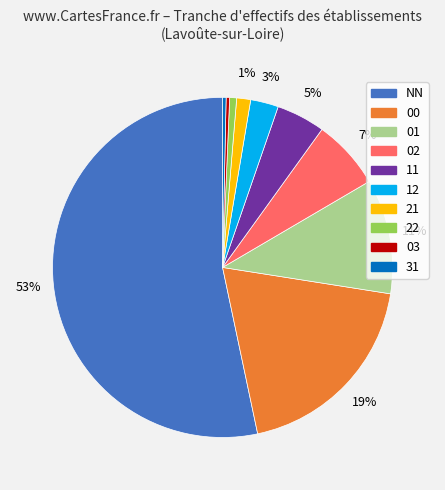

What is the ratio of the value at 02 to the value at 31?

20.0